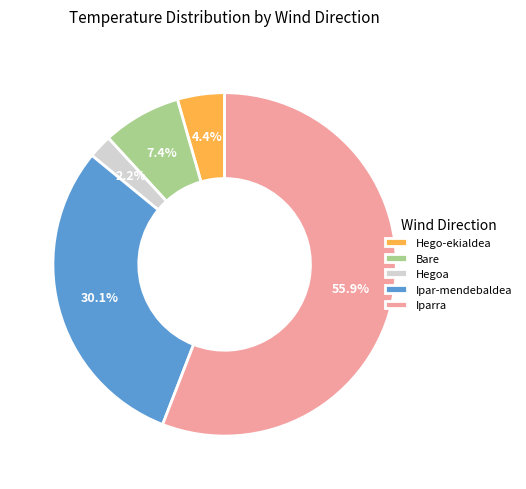

Rank the categories by value from lowest to highest.

Hegoa, Hego-ekialdea, Bare, Ipar-mendebaldea, Iparra